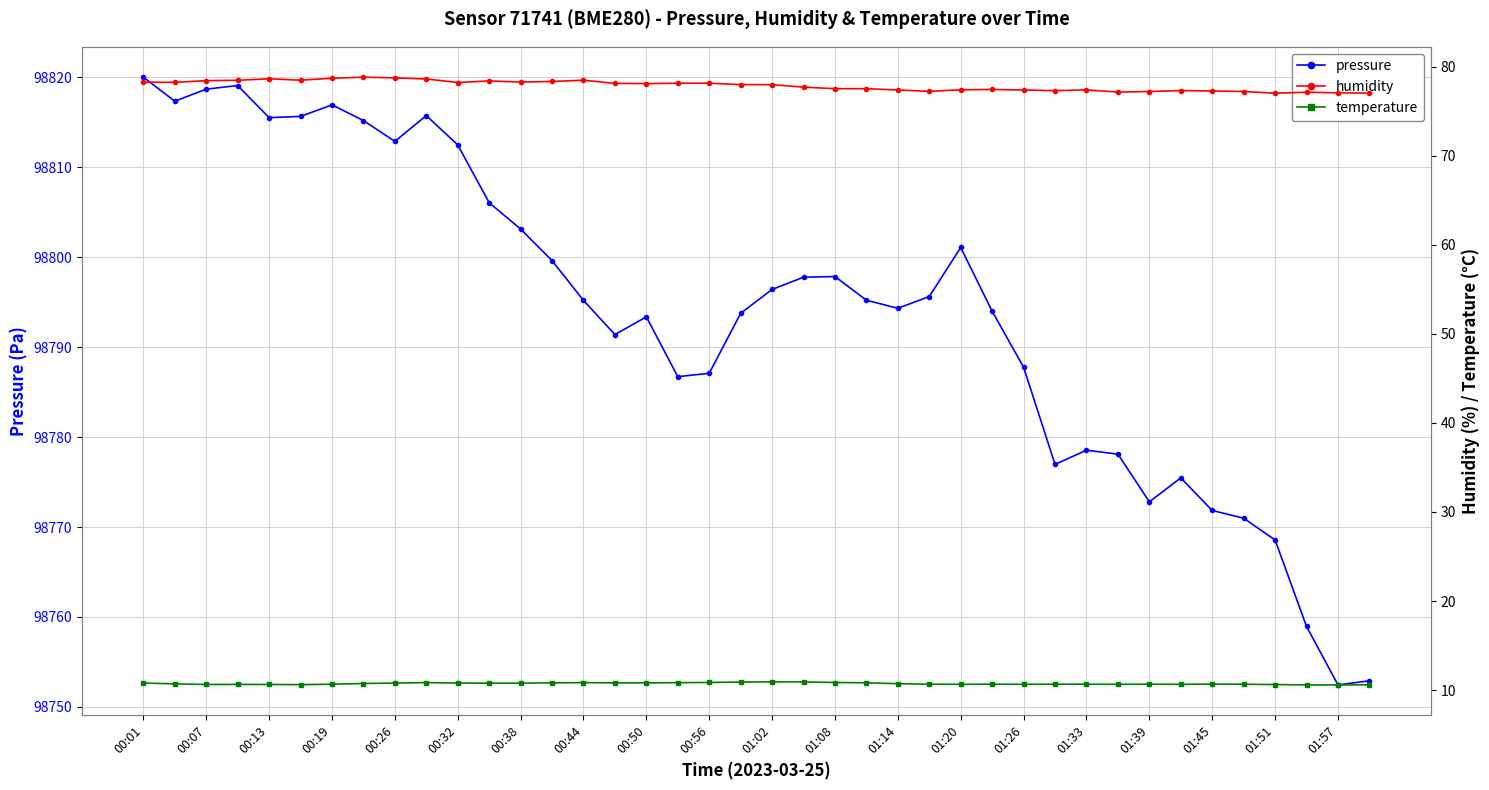

In temperature, how many points are higher than both neighbors (excluding endpoints)?

7